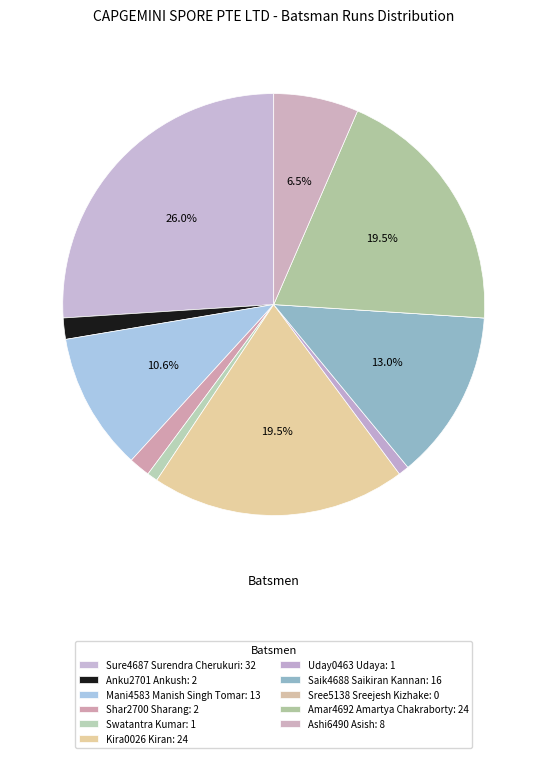

To the nearest percent, what portion does Sure4687 Surendra Cherukuri represent?

26%